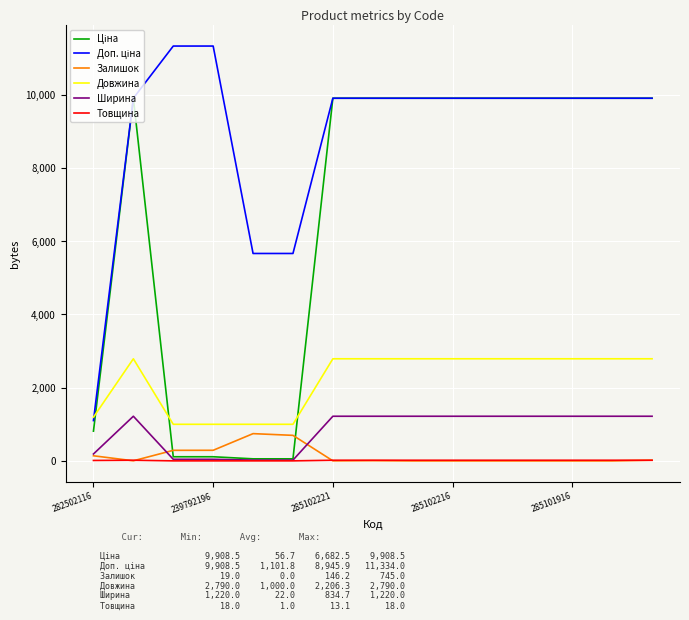

What is the maximum value for Довжина?

2790.0